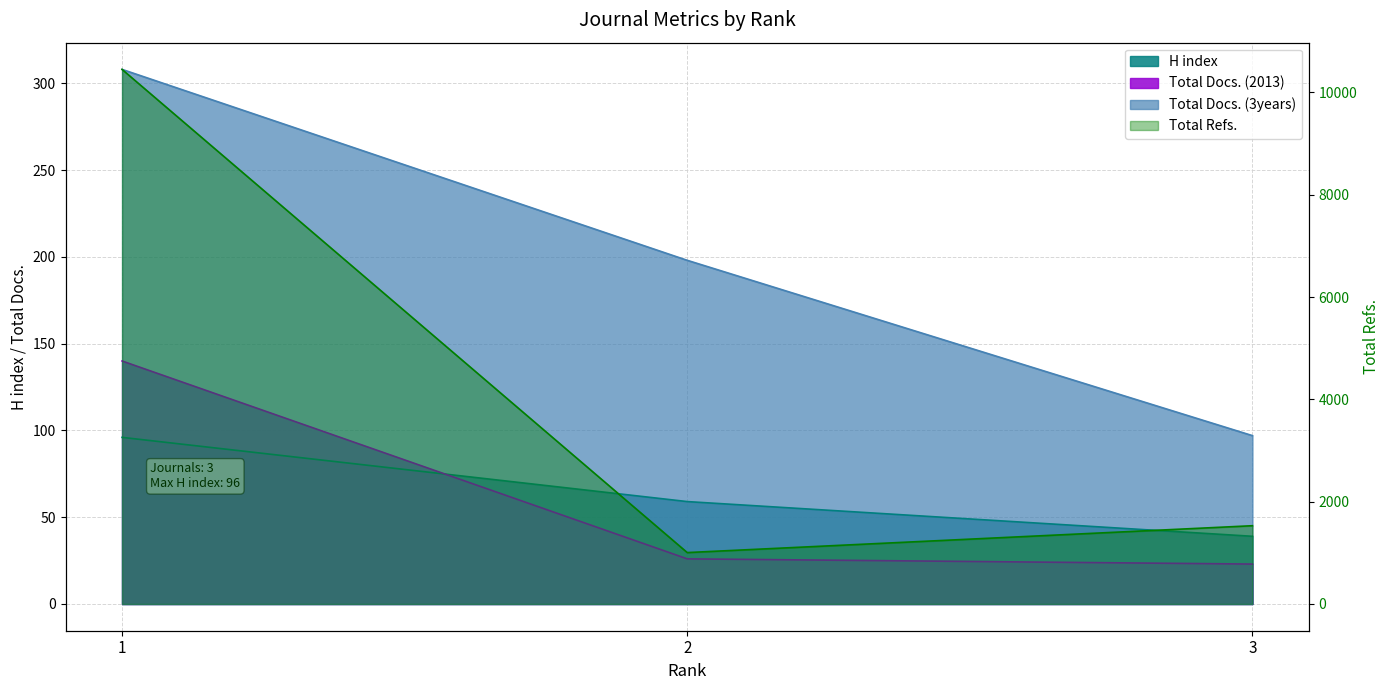

Between 2 and 3, which is larger?

2